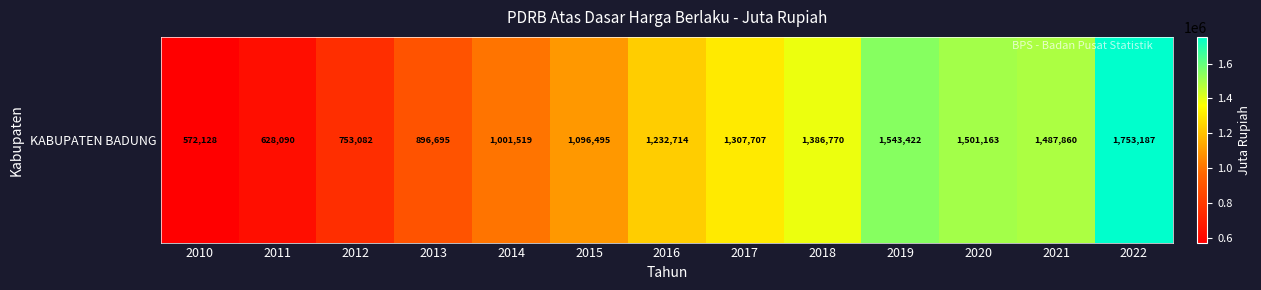

List the labels in order of value, largest first.

2022, 2019, 2020, 2021, 2018, 2017, 2016, 2015, 2014, 2013, 2012, 2011, 2010